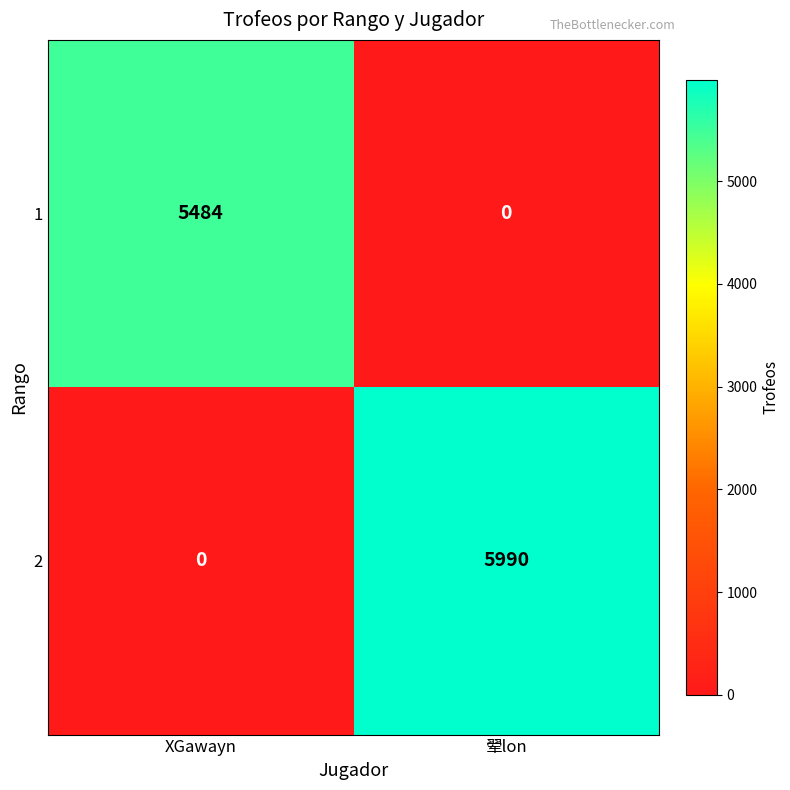

Where is 2 nearest to the value 2995?

XGawayn